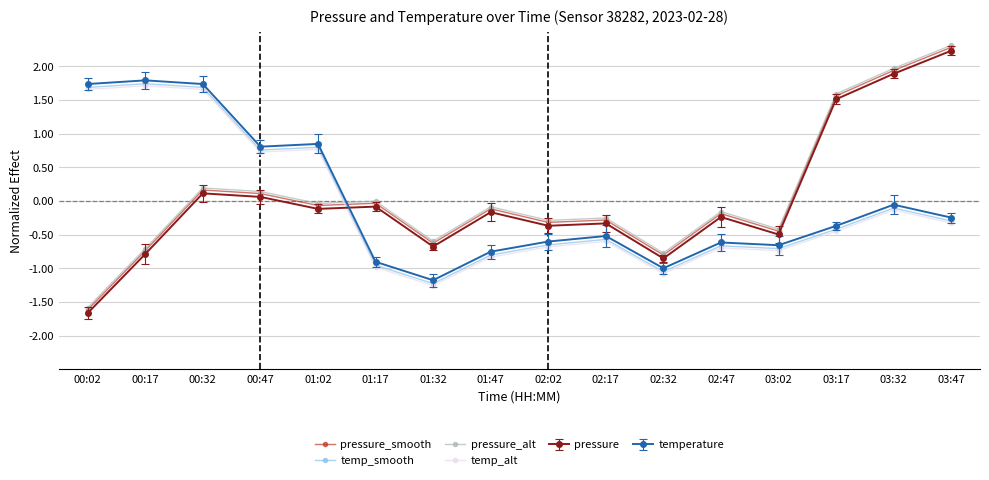

What value does the pressure_smooth series have at 03:17?

1.6